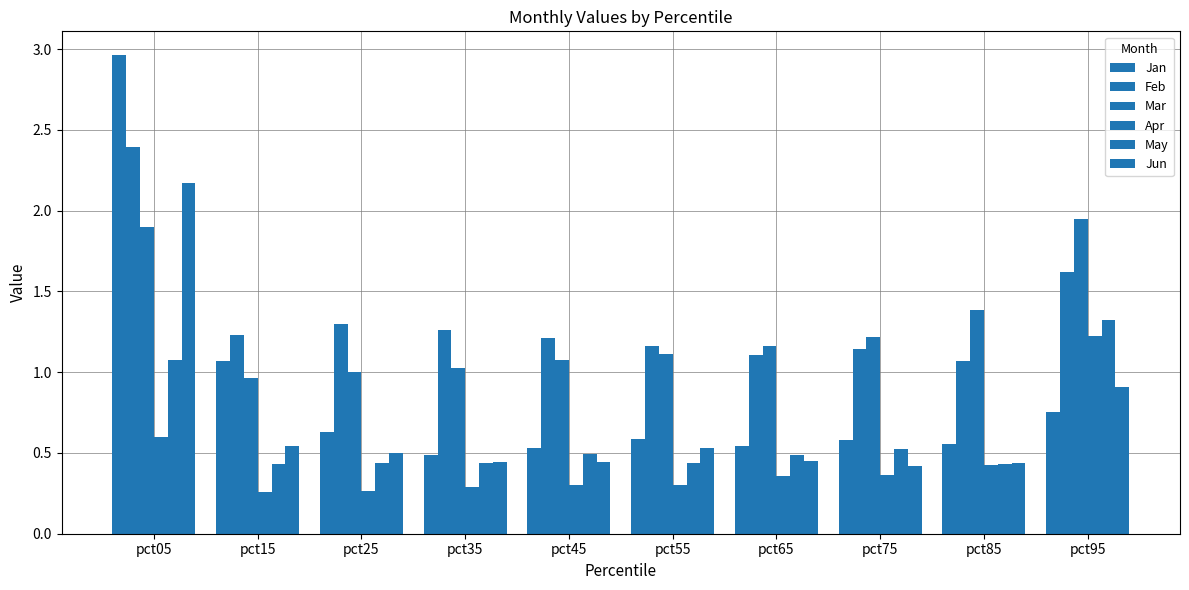

Are the bars grouped side by side (vs. stacked)?

Yes